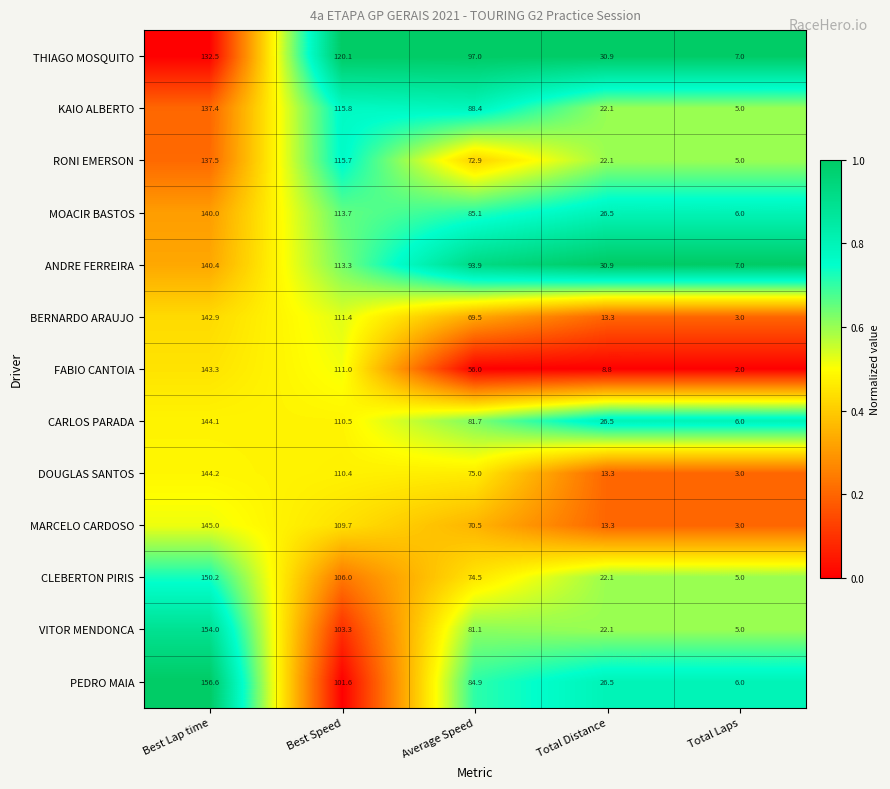

Is the value of BERNARDO ARAUJO at Average Speed greater than the value of VITOR MENDONCA at Average Speed?

No